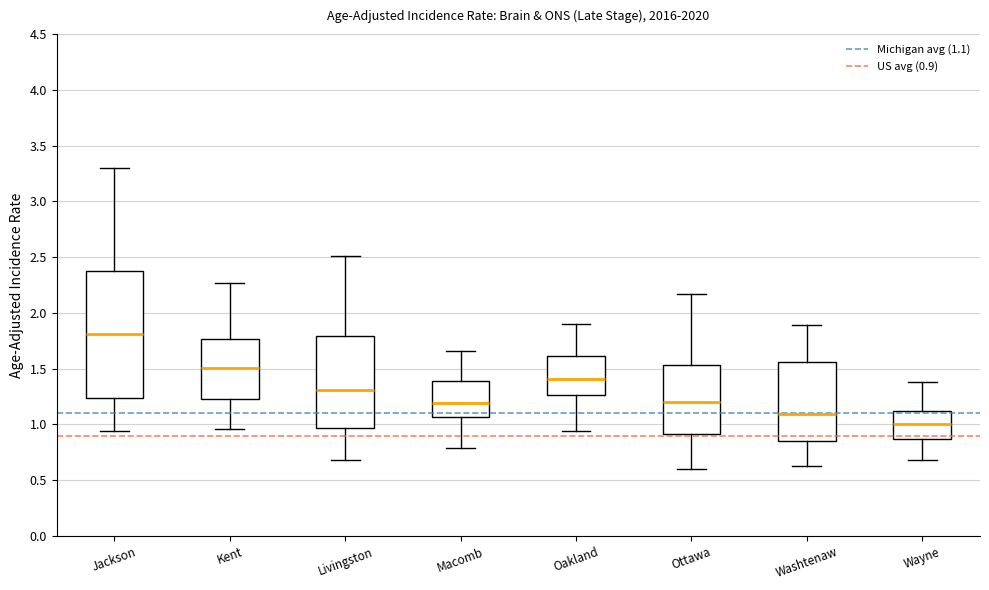

Where does the lower whisker of the box for Oakland end on the y-axis? The values are not printed on the chart, so give them approximately, as read against the axis.

0.95